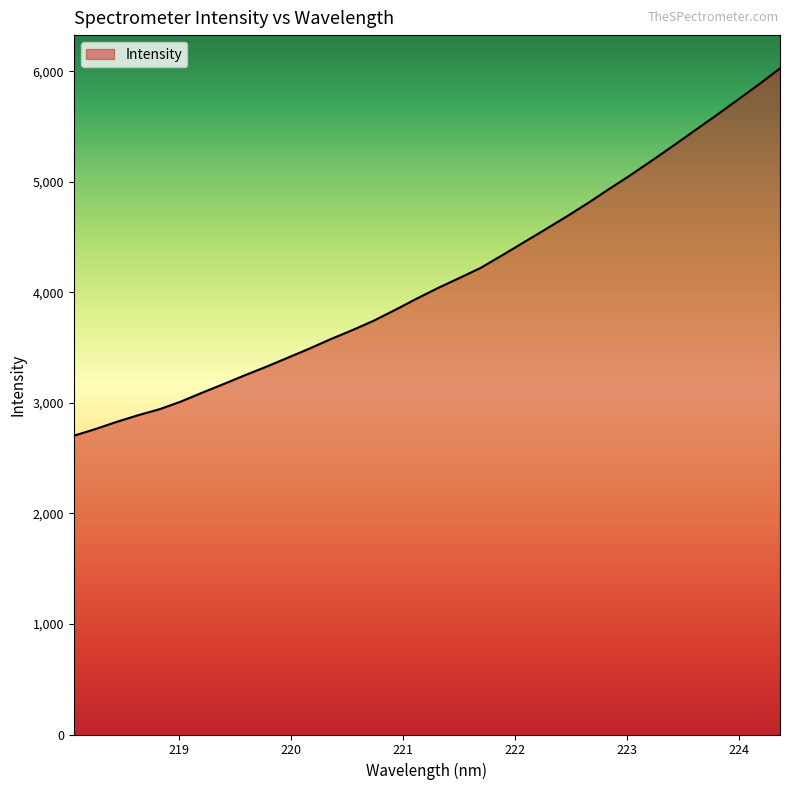

What is the smallest value displayed?

2703.6